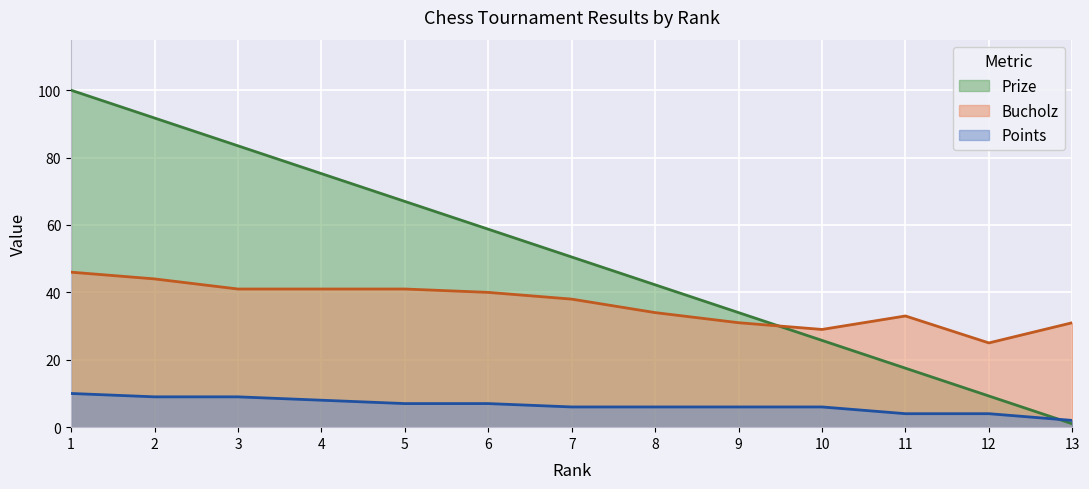

What value does the Prize series have at 6?

58.8